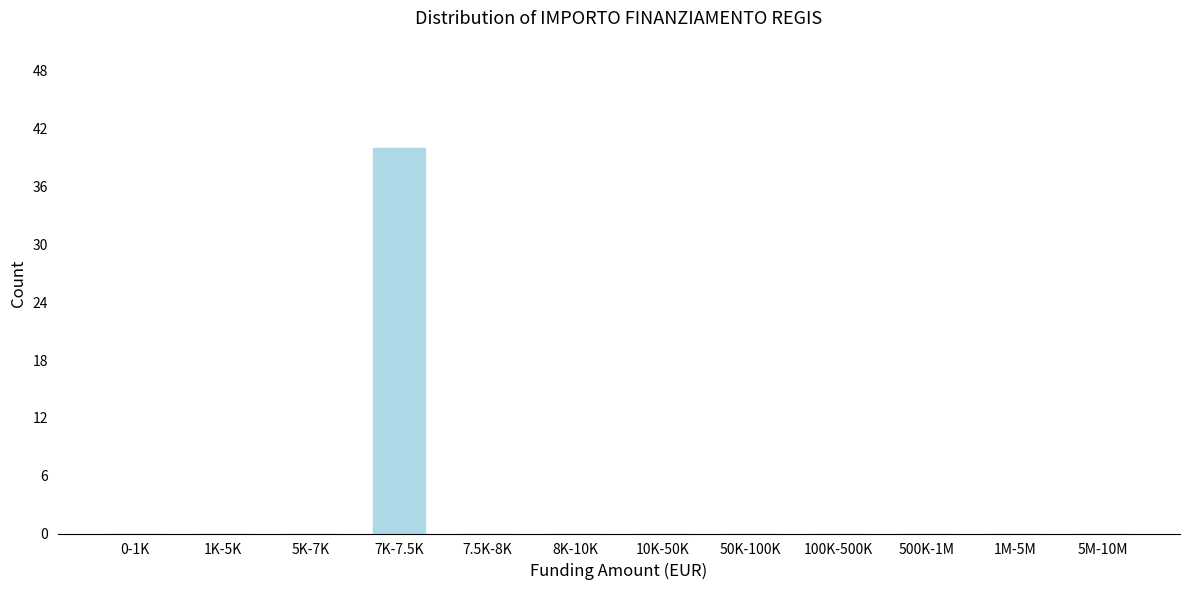

Reading right to left, list all the values displayed in this chart.

5M-10M=0	1M-5M=0	500K-1M=0	100K-500K=0	50K-100K=0	10K-50K=0	8K-10K=0	7.5K-8K=0	7K-7.5K=40	5K-7K=0	1K-5K=0	0-1K=0